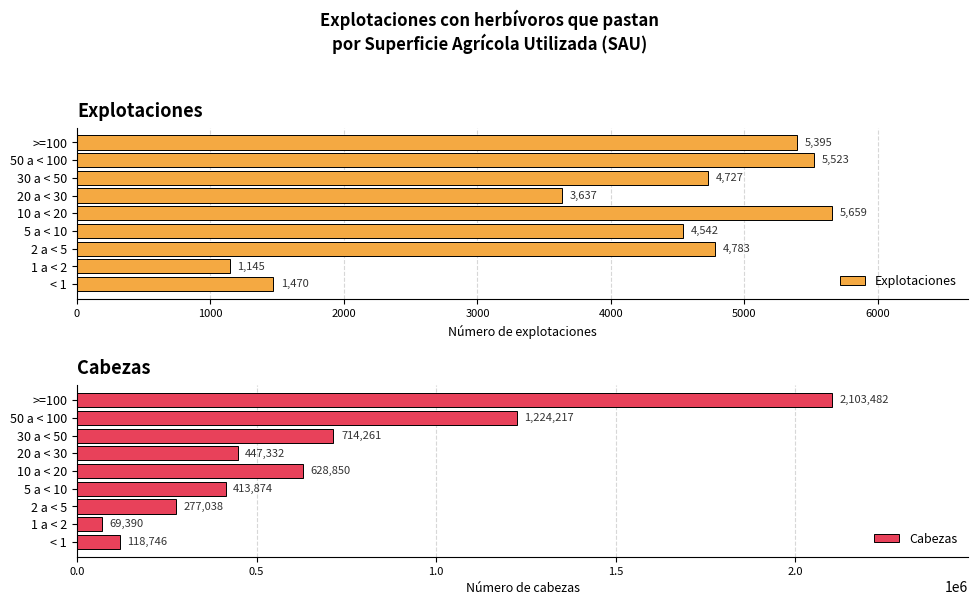

What is the sum of the Explotaciones values at < 1 and 2 a < 5?

6253